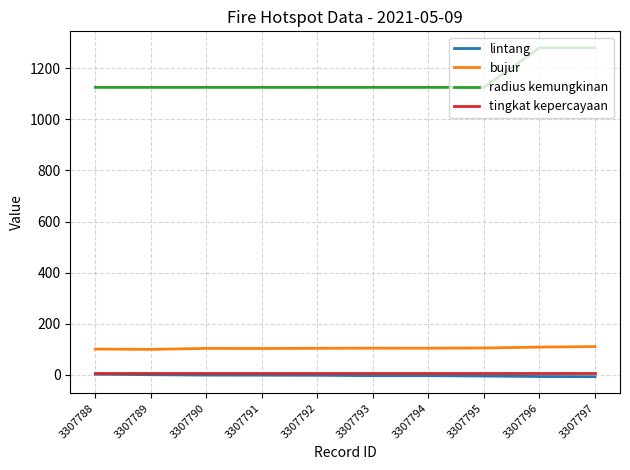

True or false: bujur has a value of 99.4 at 3307789.

True